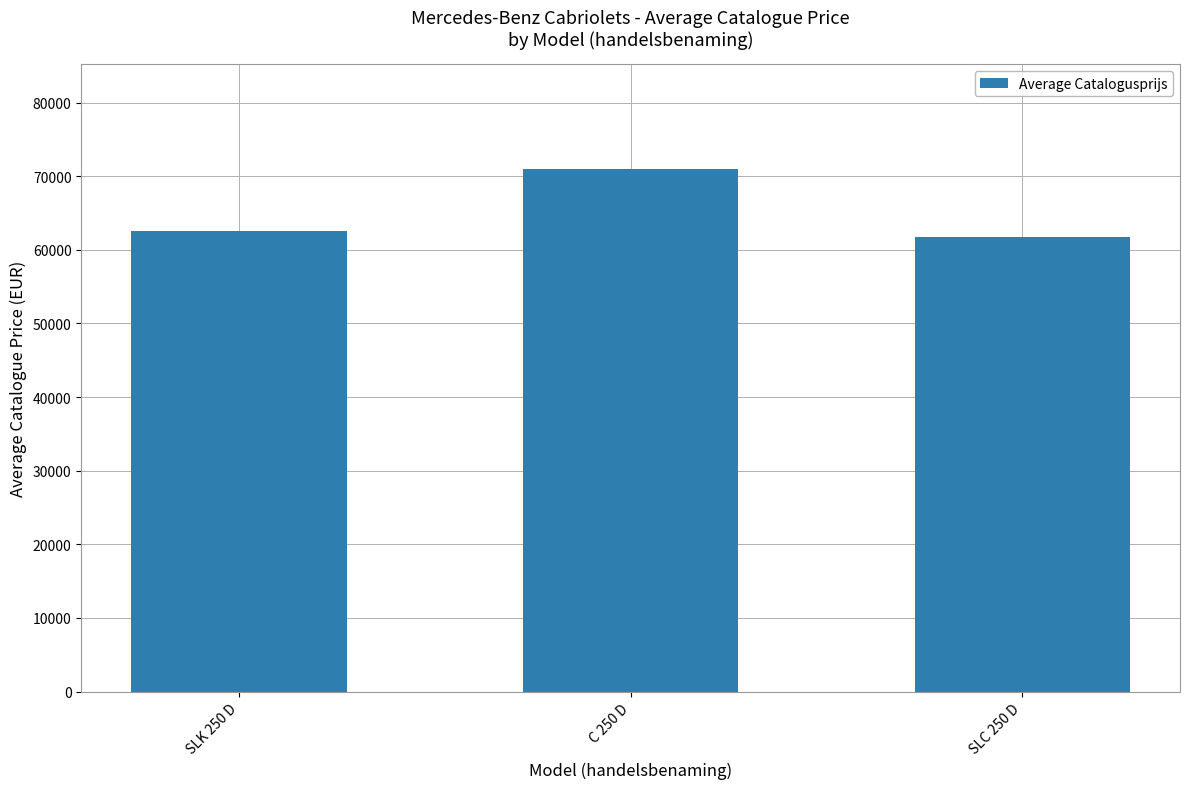

How many categories are shown in the chart?

3